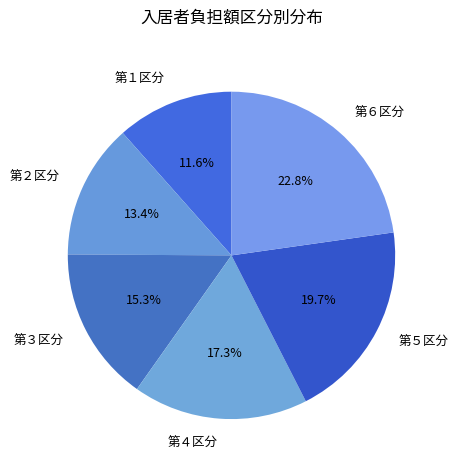

What portion of the pie excludes 第４区分?

82.7%